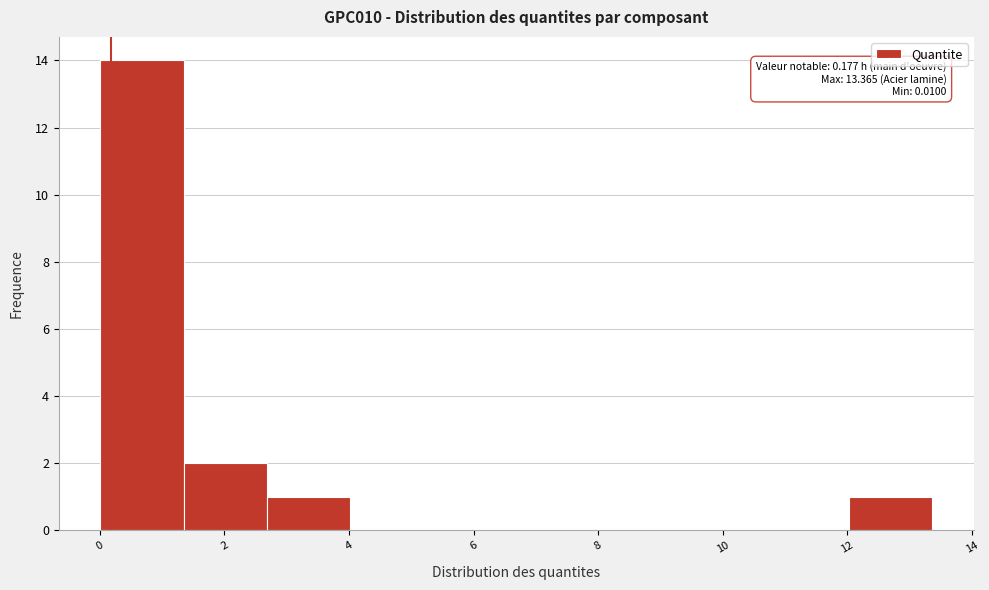

Which range on the x-axis has the tallest bar?

0.0 to 1.4